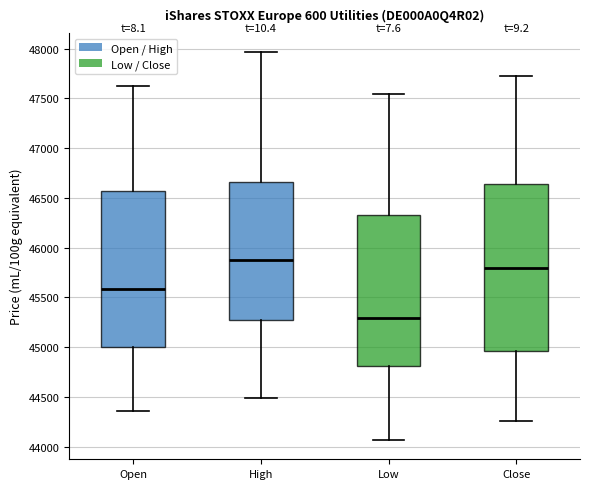

Reading left to right, read every box against the y-axis: the position of its median line, the range the box covers, and the ends of its whiskers. The values are not printed on the chart, so give them approximately, as read against the axis.

Open: median 45600, box 45000 to 46550, whiskers 44350 to 47650
High: median 45850, box 45250 to 46650, whiskers 44500 to 47950
Low: median 45300, box 44800 to 46350, whiskers 44050 to 47550
Close: median 45800, box 44950 to 46650, whiskers 44250 to 47750